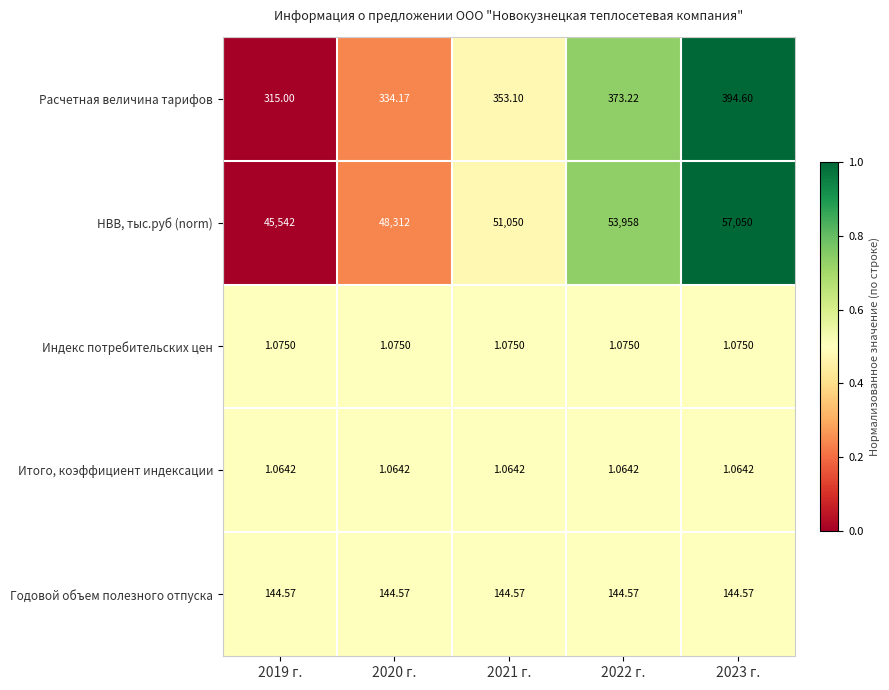

Rank the series at 2023 г. from highest to lowest value.

НВВ, тыс.руб (norm), Расчетная величина тарифов, Годовой объем полезного отпуска, Индекс потребительских цен, Итого, коэффициент индексации